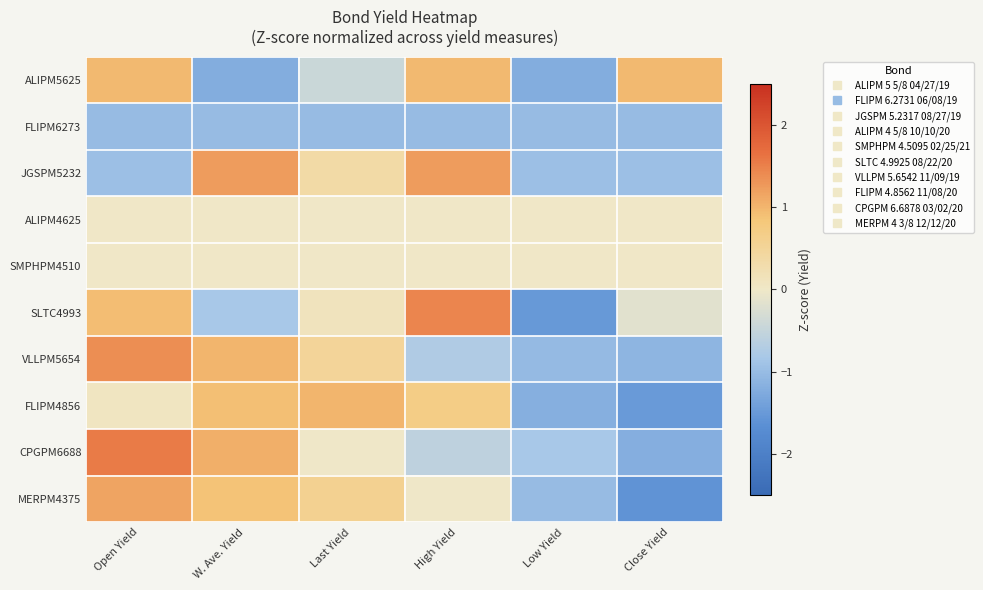

Rank the series by their maximum value, from lowest to highest.

FLIPM6273, ALIPM4625, SMPHPM4510, ALIPM5625, FLIPM4856, MERPM4375, JGSPM5232, VLLPM5654, SLTC4993, CPGPM6688